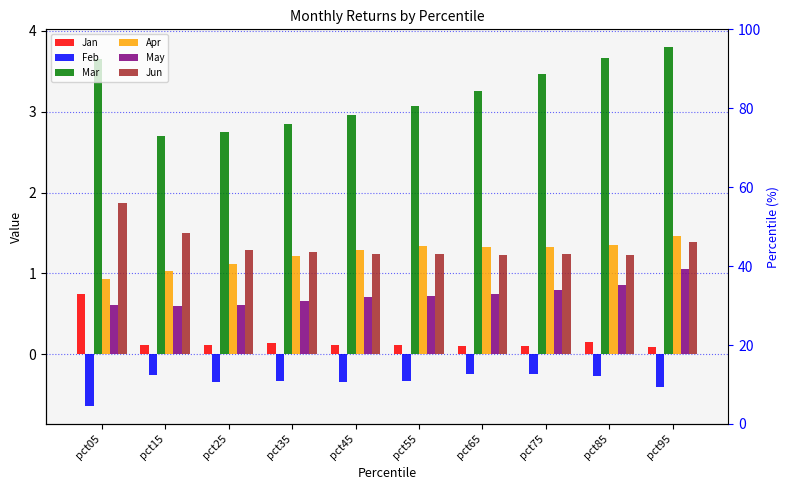

Reading right to left, extract all data points from this chart.

Jan: pct95=0.1	pct85=0.2	pct75=0.1	pct65=0.1	pct55=0.1	pct45=0.1	pct35=0.1	pct25=0.1	pct15=0.1	pct05=0.7
Feb: pct95=-0.4	pct85=-0.3	pct75=-0.2	pct65=-0.2	pct55=-0.3	pct45=-0.3	pct35=-0.3	pct25=-0.3	pct15=-0.3	pct05=-0.6
Mar: pct95=3.8	pct85=3.7	pct75=3.5	pct65=3.3	pct55=3.1	pct45=3.0	pct35=2.8	pct25=2.7	pct15=2.7	pct05=3.6
Apr: pct95=1.5	pct85=1.4	pct75=1.3	pct65=1.3	pct55=1.3	pct45=1.3	pct35=1.2	pct25=1.1	pct15=1.0	pct05=0.9
May: pct95=1.1	pct85=0.9	pct75=0.8	pct65=0.7	pct55=0.7	pct45=0.7	pct35=0.7	pct25=0.6	pct15=0.6	pct05=0.6
Jun: pct95=1.4	pct85=1.2	pct75=1.2	pct65=1.2	pct55=1.2	pct45=1.2	pct35=1.3	pct25=1.3	pct15=1.5	pct05=1.9